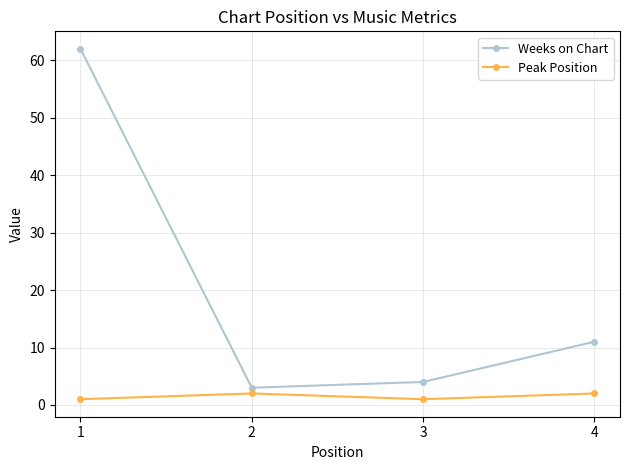

List the labels in order of Weeks on Chart value, smallest first.

2, 3, 4, 1